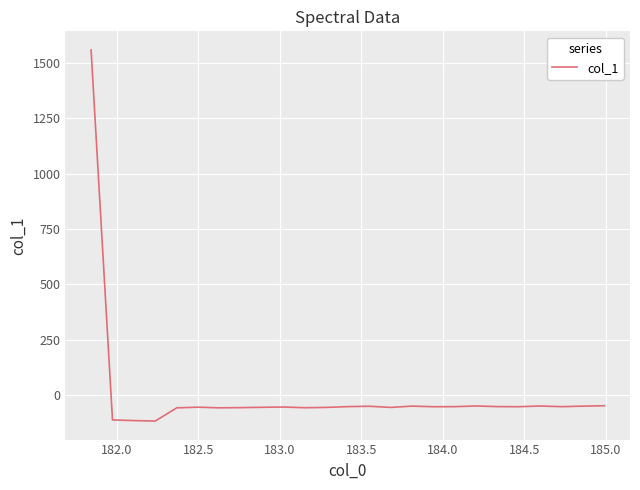

What is the smallest value displayed?

-116.6